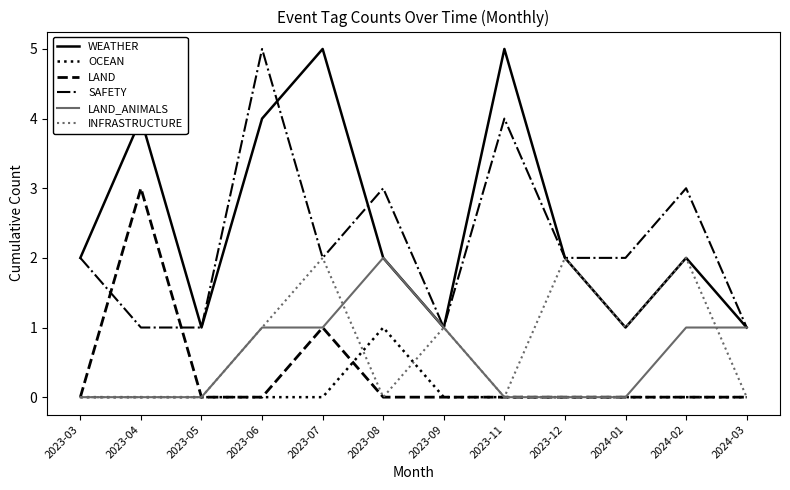

Between 2023-03 and 2023-04, which series saw the biggest shift?

LAND